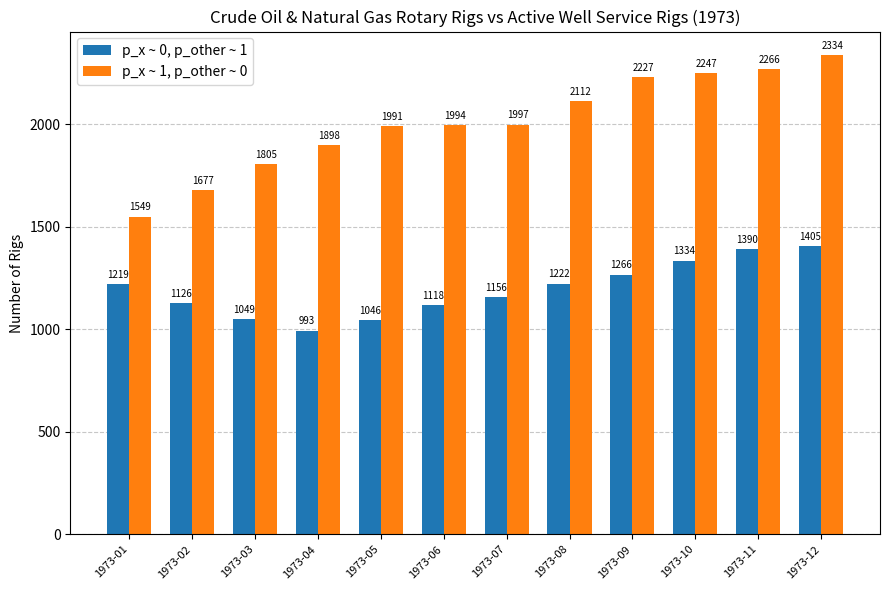

Reading left to right, transcribe all the data shown in this chart.

p_x ~ 0, p_other ~ 1: 1973-01=1219	1973-02=1126	1973-03=1049	1973-04=993	1973-05=1046	1973-06=1118	1973-07=1156	1973-08=1222	1973-09=1266	1973-10=1334	1973-11=1390	1973-12=1405
p_x ~ 1, p_other ~ 0: 1973-01=1549	1973-02=1677	1973-03=1805	1973-04=1898	1973-05=1991	1973-06=1994	1973-07=1997	1973-08=2112	1973-09=2227	1973-10=2247	1973-11=2266	1973-12=2334